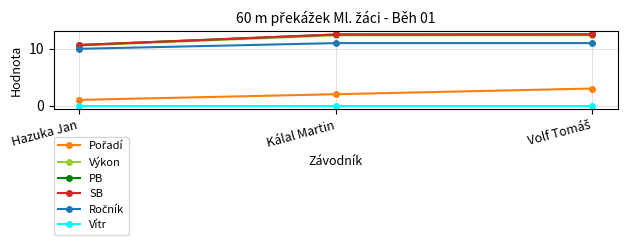

Does the chart have visible grid lines?

Yes